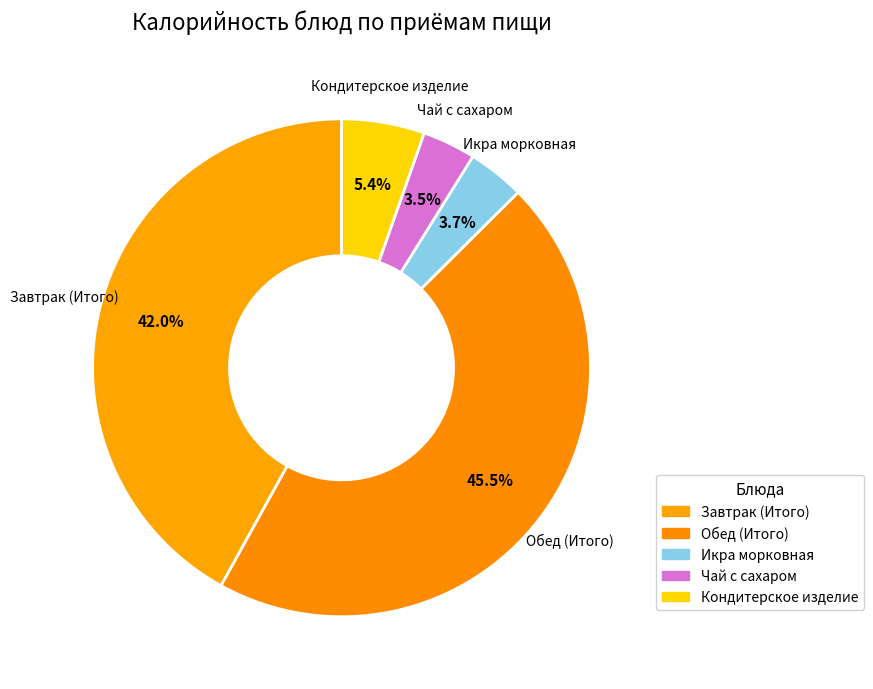

Is it true that Кондитерское изделие is 12% of the pie?

False